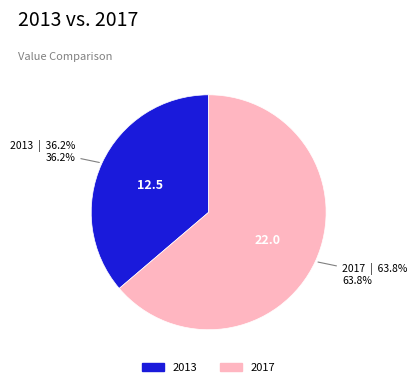

Which category has the smallest portion of the pie?

2013